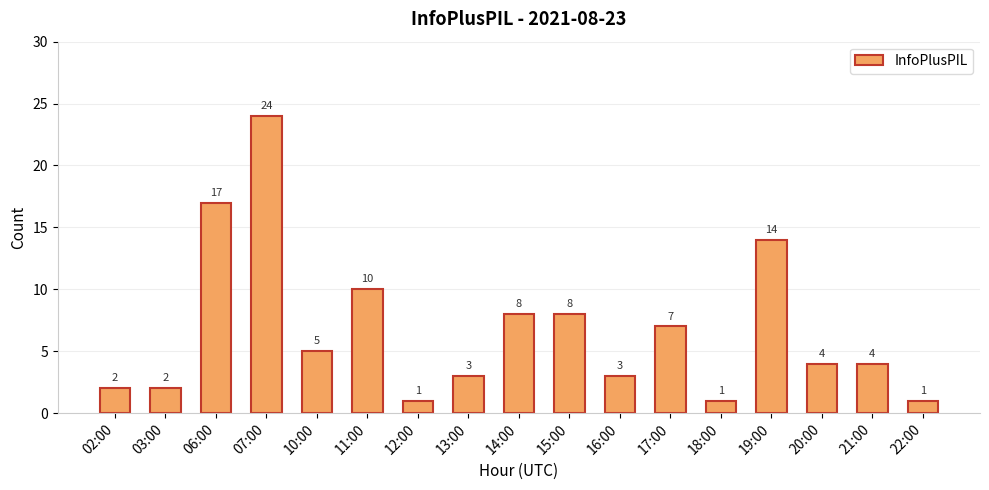

What is the maximum value shown in the chart?

24